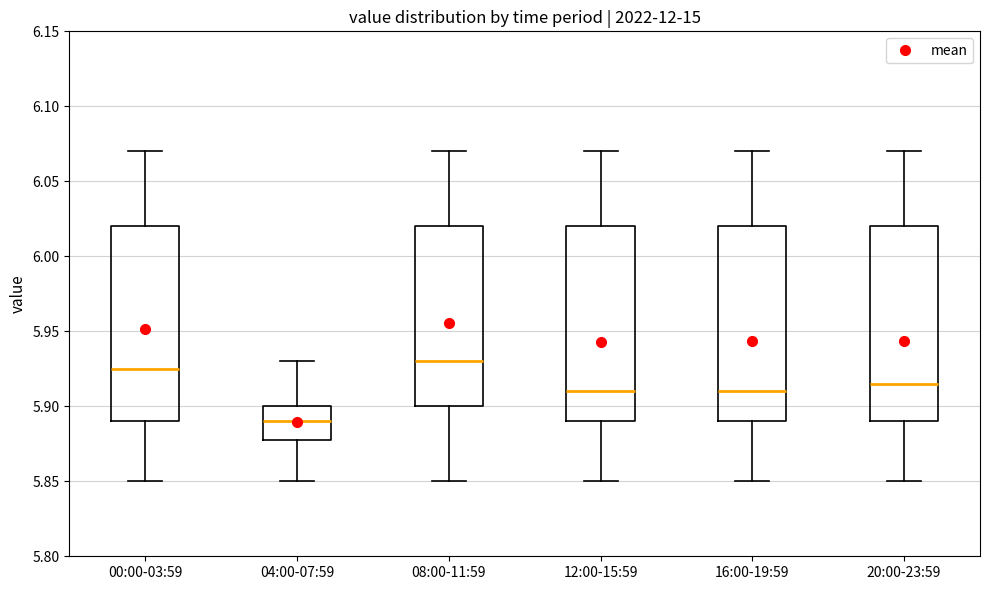

Where does the upper whisker of the box for 04:00-07:59 end on the y-axis? The values are not printed on the chart, so give them approximately, as read against the axis.

5.930